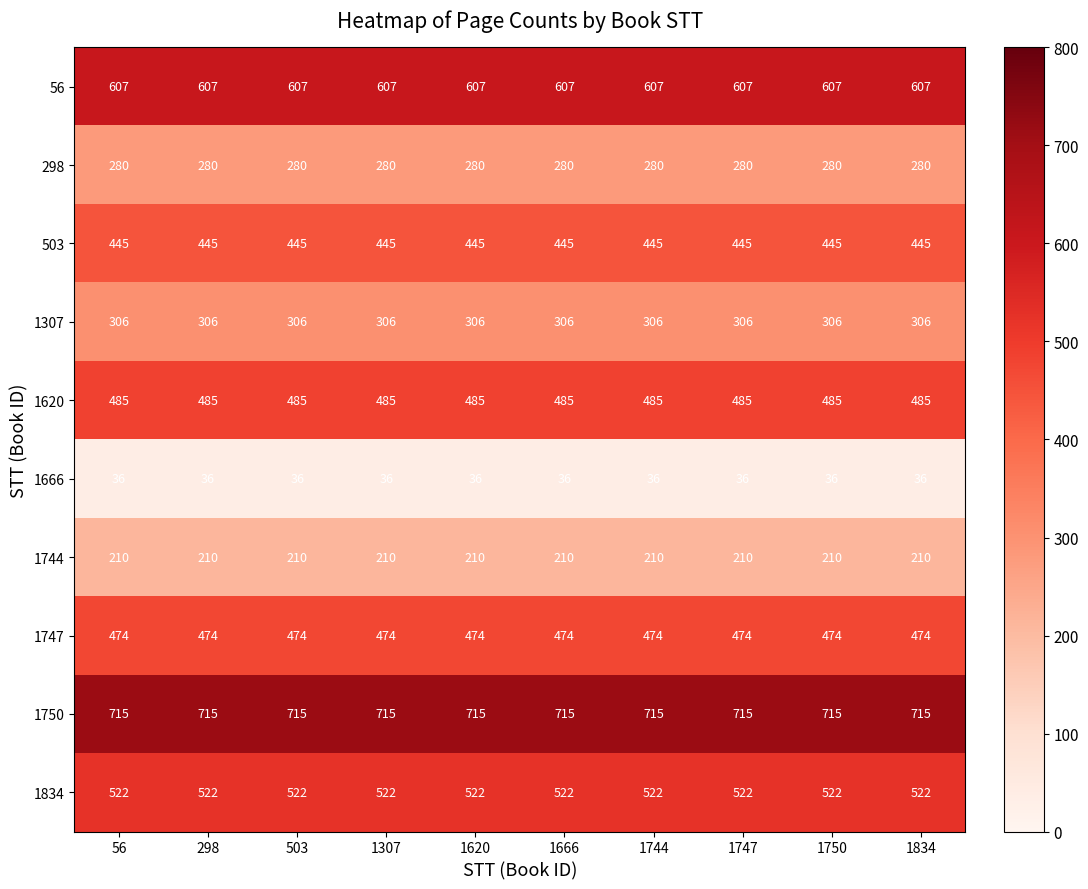

What is the highest value of the 1744 series?

210